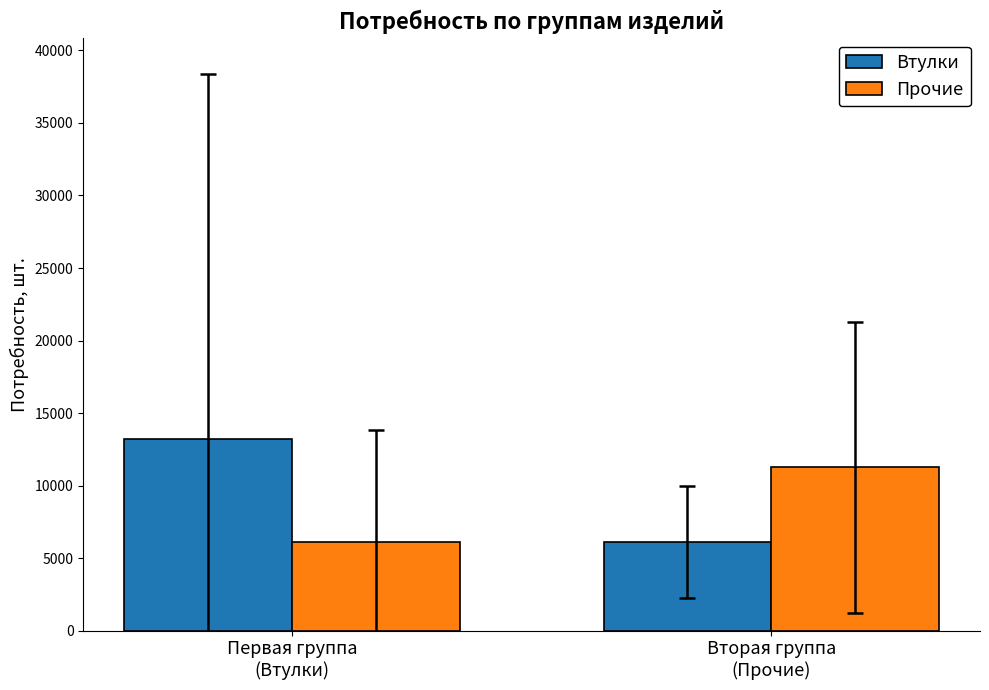

The value of Втулки at 102.000.0301 is 28832. True or false?

False